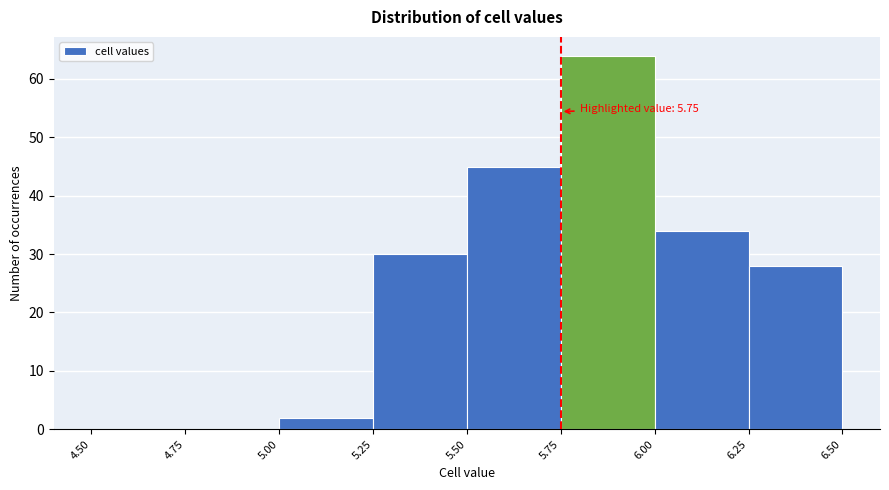

Which range on the x-axis has the tallest bar?

5.75 to 6.00